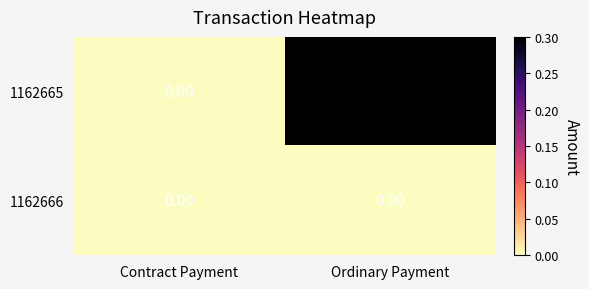

Which category has the highest value across all series?

Ordinary Payment